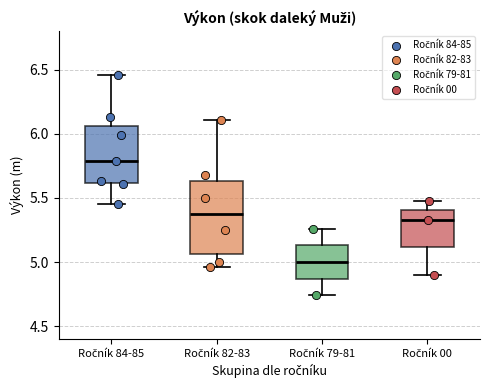

Reading left to right, read every box against the y-axis: the position of its median line, the range the box covers, and the ends of its whiskers. The values are not printed on the chart, so give them approximately, as read against the axis.

Ročník 84-85: median 5.80, box 5.60 to 6.05, whiskers 5.45 to 6.45
Ročník 82-83: median 5.40, box 5.05 to 5.65, whiskers 4.95 to 6.10
Ročník 79-81: median 5.00, box 4.85 to 5.15, whiskers 4.75 to 5.25
Ročník 00: median 5.35, box 5.10 to 5.40, whiskers 4.90 to 5.50